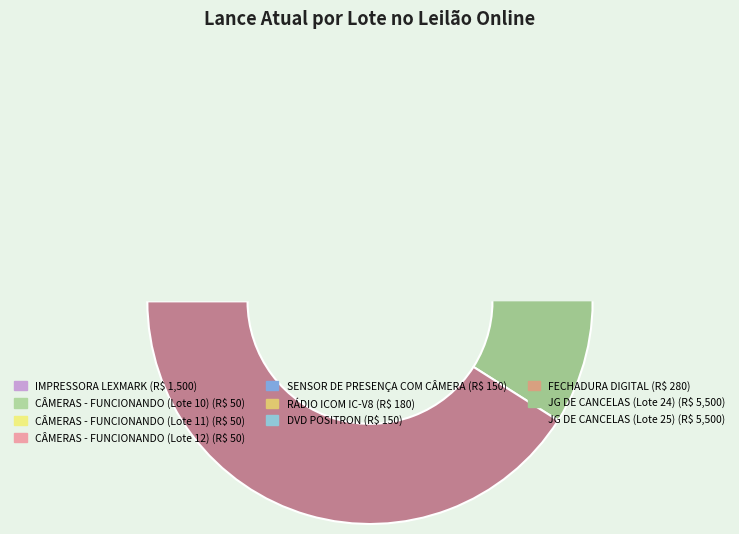

To the nearest percent, what percentage of the pie is JG DE CANCELAS (Lote 24)?

41%